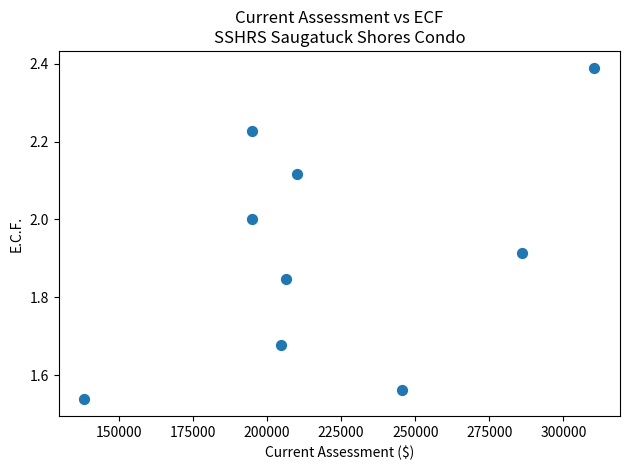

What is the range of X values (max minus min)?

172200.0